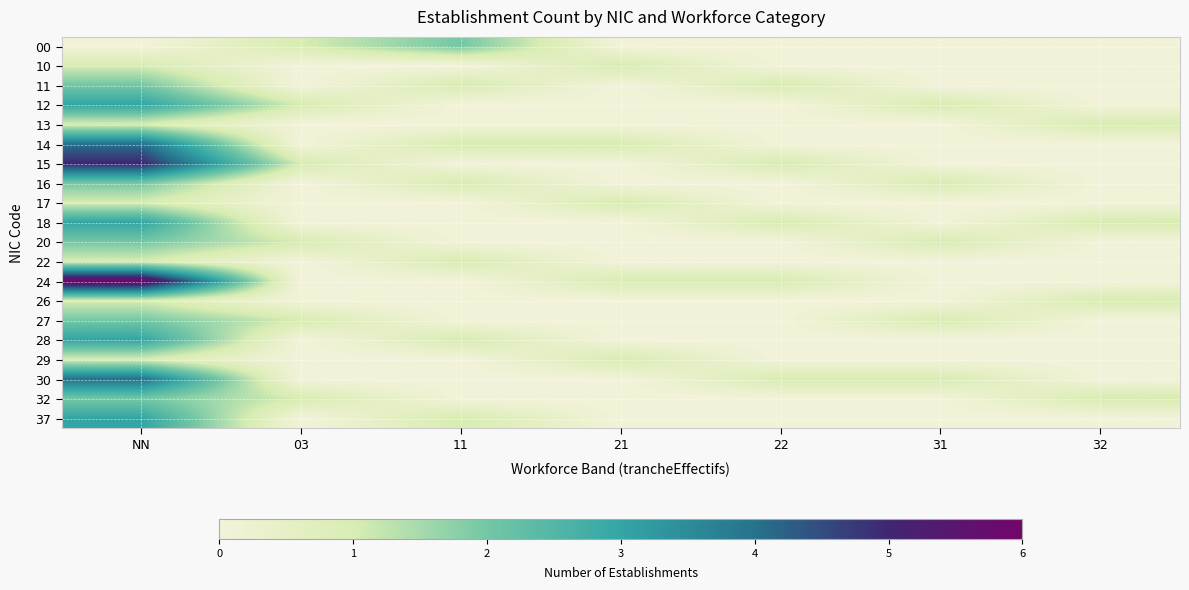

Reading left to right, extract all data points from this chart.

00: NN=0	03=1	11=2	21=0	22=0	31=0	32=0
10: NN=1	03=0	11=0	21=1	22=0	31=0	32=0
11: NN=2	03=0	11=1	21=0	22=1	31=0	32=0
12: NN=3	03=1	11=0	21=0	22=0	31=1	32=0
13: NN=1	03=0	11=0	21=0	22=0	31=0	32=1
14: NN=4	03=0	11=1	21=1	22=0	31=0	32=0
15: NN=5	03=1	11=0	21=0	22=1	31=0	32=0
16: NN=2	03=0	11=1	21=0	22=0	31=1	32=0
17: NN=1	03=0	11=0	21=1	22=0	31=0	32=0
18: NN=3	03=0	11=0	21=0	22=1	31=0	32=1
20: NN=2	03=1	11=0	21=0	22=0	31=1	32=0
22: NN=1	03=0	11=1	21=0	22=0	31=0	32=0
24: NN=6	03=0	11=0	21=1	22=1	31=0	32=0
26: NN=1	03=0	11=0	21=0	22=0	31=0	32=1
27: NN=2	03=1	11=0	21=0	22=0	31=1	32=0
28: NN=3	03=0	11=1	21=0	22=0	31=0	32=0
29: NN=1	03=0	11=0	21=1	22=0	31=0	32=0
30: NN=4	03=0	11=0	21=0	22=1	31=1	32=0
32: NN=2	03=1	11=0	21=0	22=0	31=0	32=1
37: NN=3	03=0	11=1	21=0	22=0	31=0	32=0